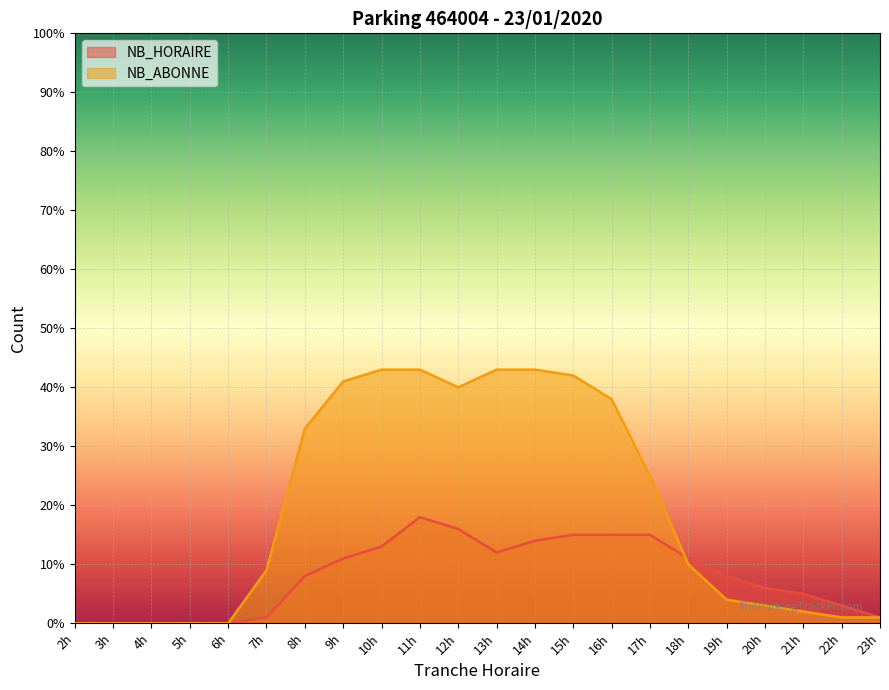

How many data points does each series have?

22